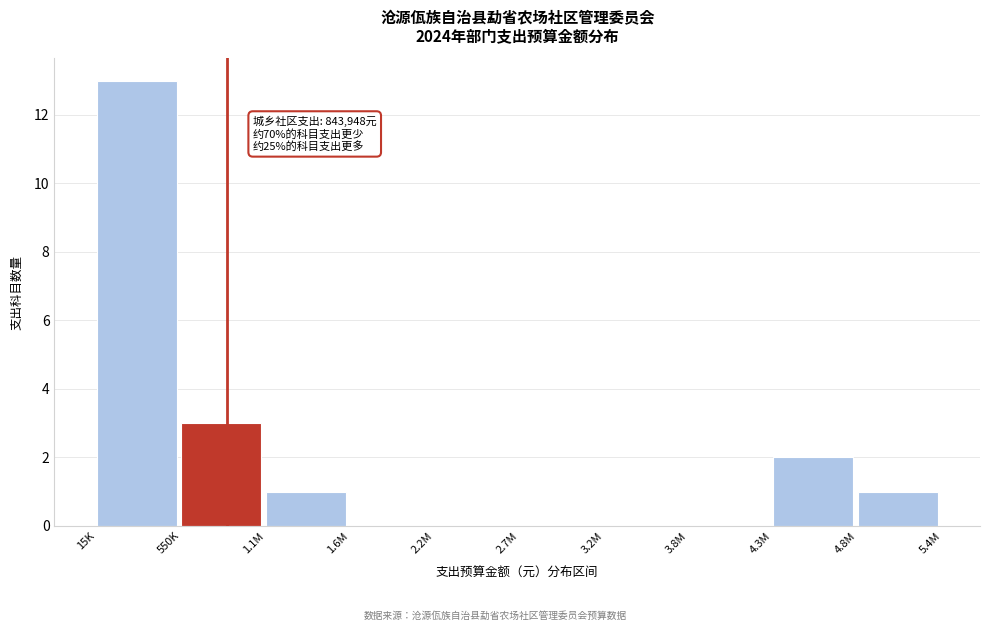

Reading left to right, transcribe all the data shown in this chart.

15K=13	550K=3	1.1M=1	1.6M=0	2.2M=0	2.7M=0	3.2M=0	3.8M=0	4.3M=2	4.8M=1